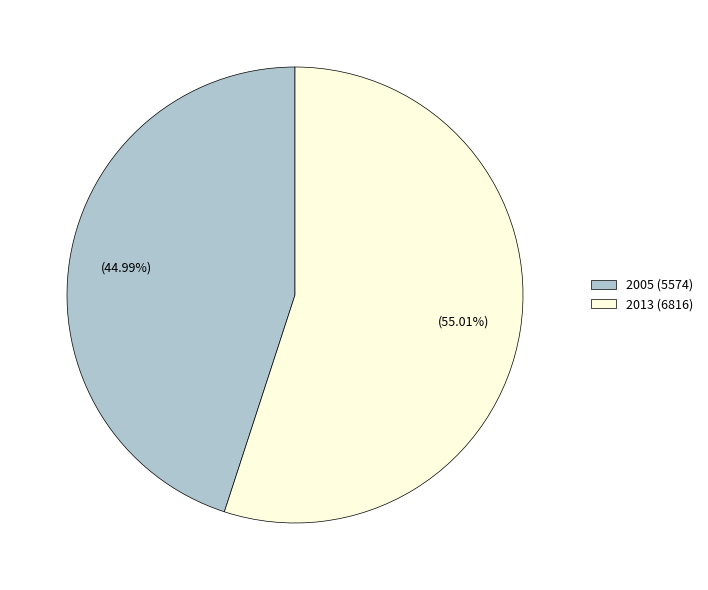

Which slice is the smallest?

2005